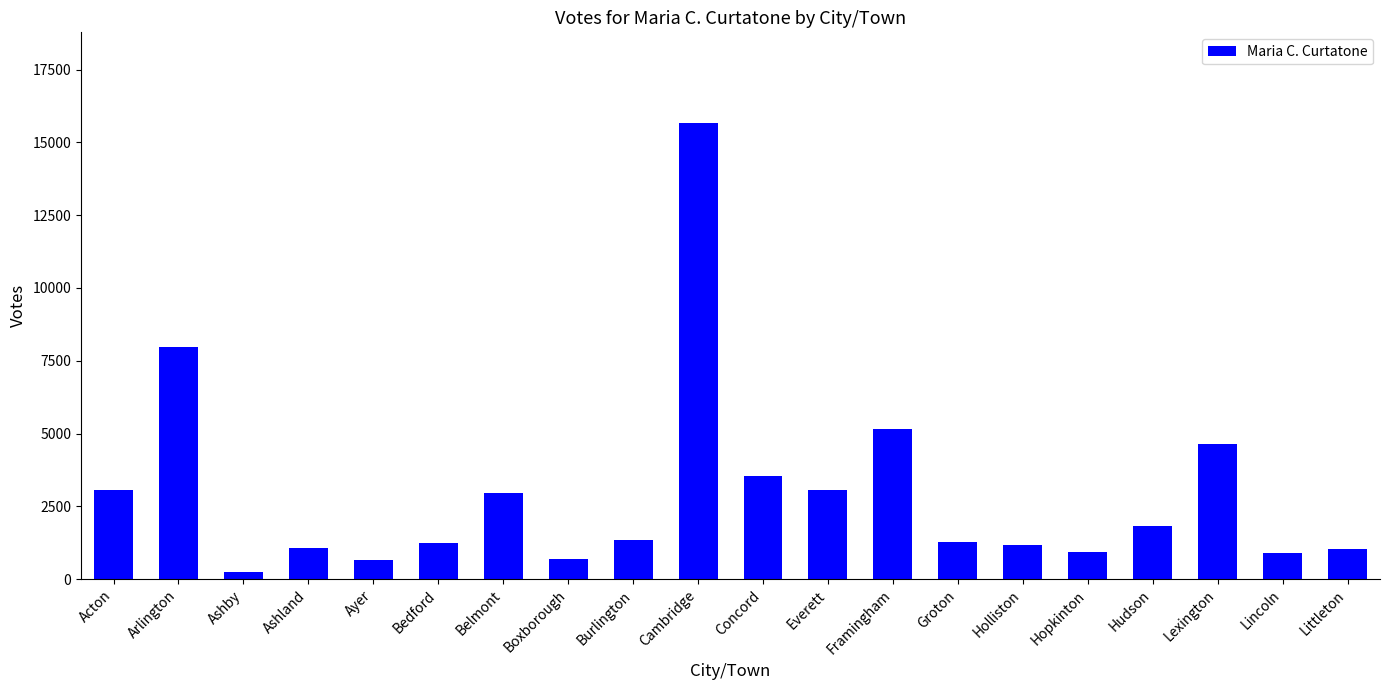

What is the label of the 8th bar from the left?

Boxborough